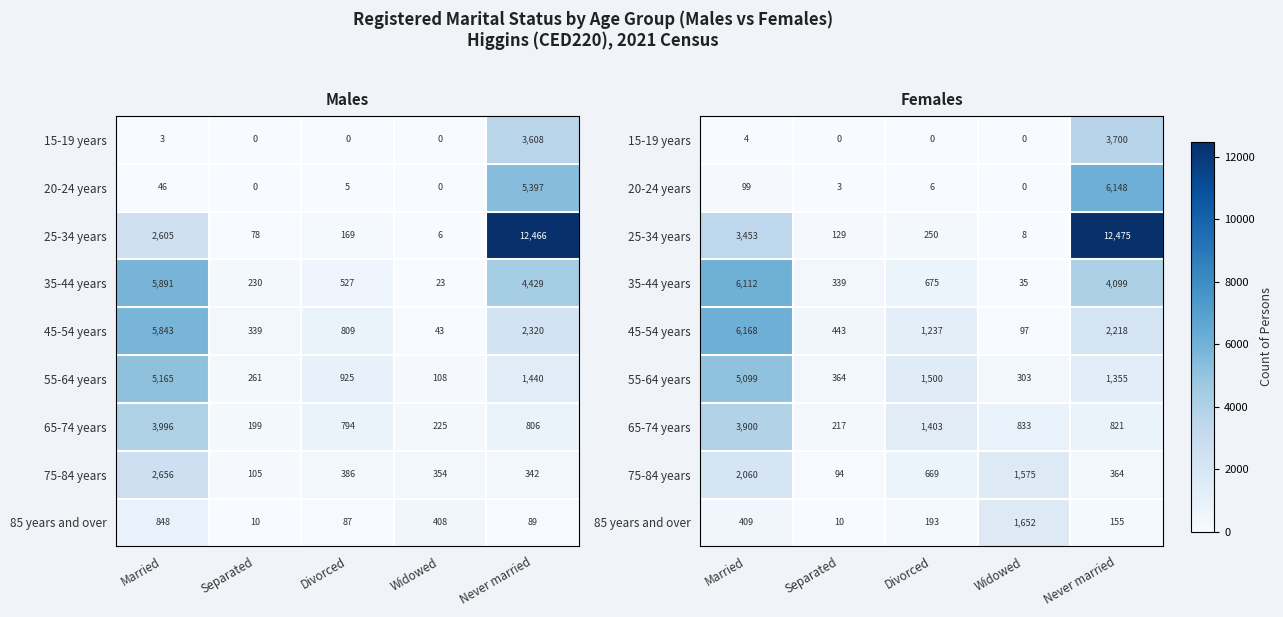

Which series has the largest total across all categories?

25-34 years